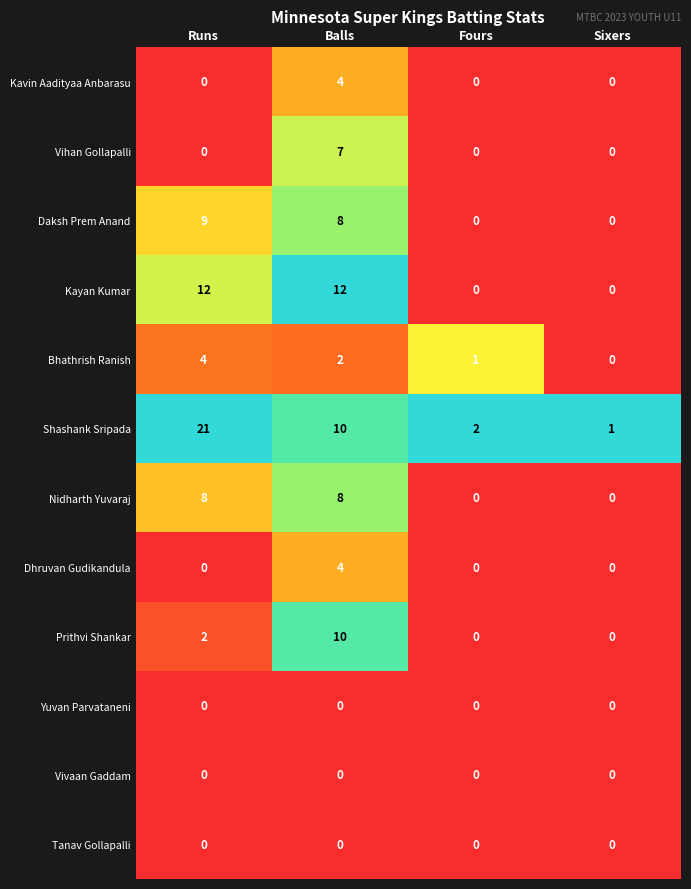

Count the Kavin Aadityaa Anbarasu values in the range 0 to 4.

4